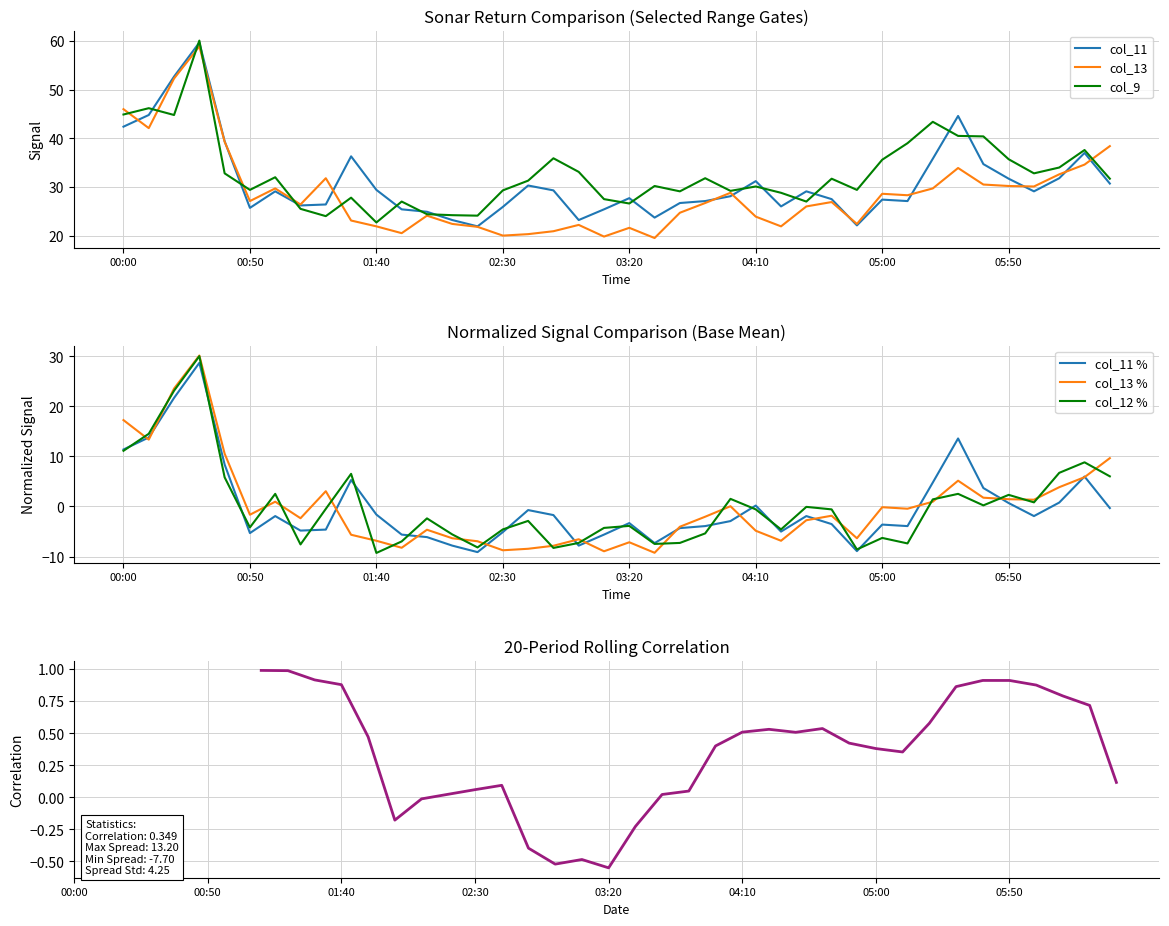

Rank the series at 36 from lowest to highest value.

col_12, col_11, col_13, col_9